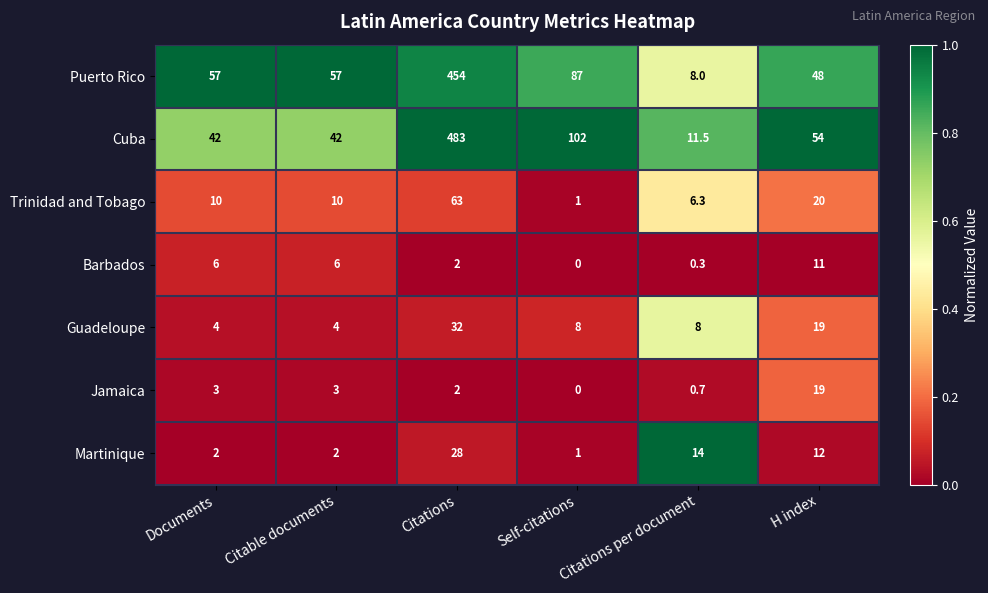

What is the difference between the second highest and second lowest values in the Guadeloupe series?

15.0